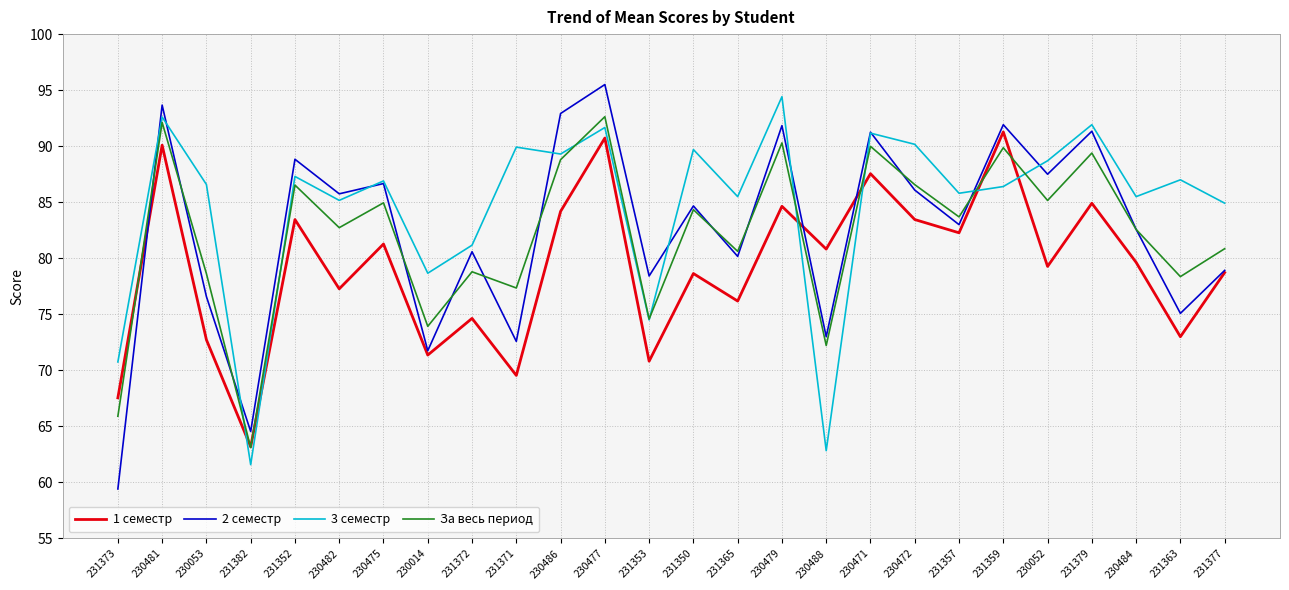

What is the lowest value of the 2 семестр series?

59.4